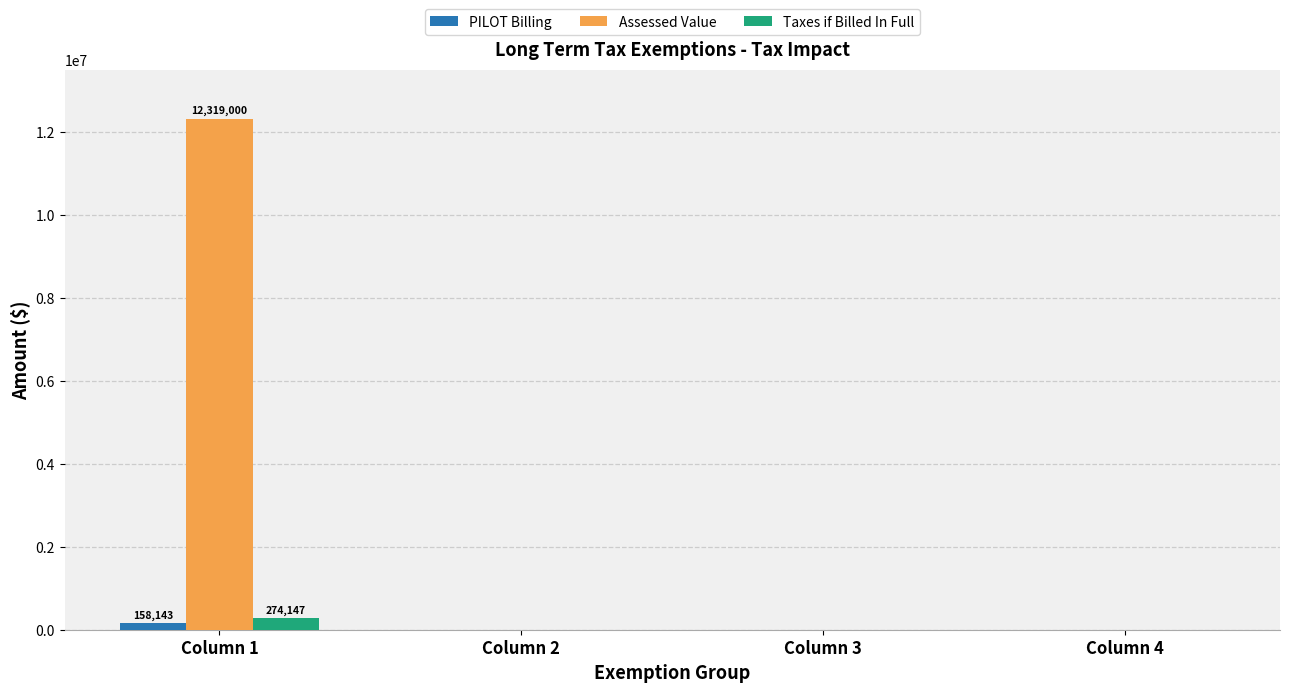

The PILOT Billing series shows 0.0 at Column 4. True or false?

True